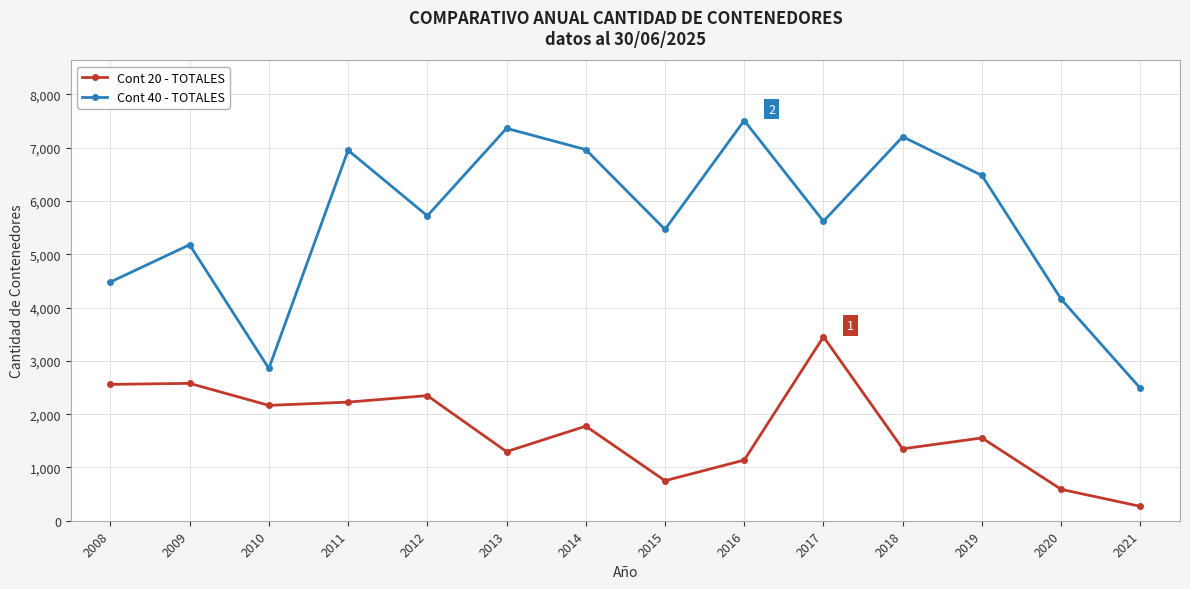

The Cont 40 - TOTALES series shows 5620 at 2017. True or false?

True